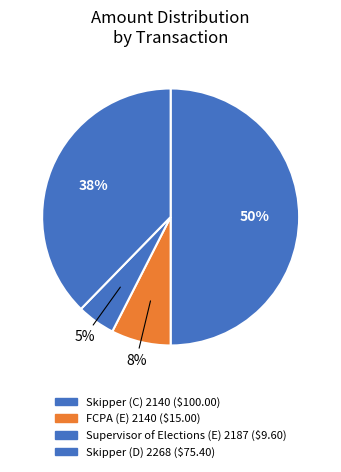

How many slices are in this pie chart?

4